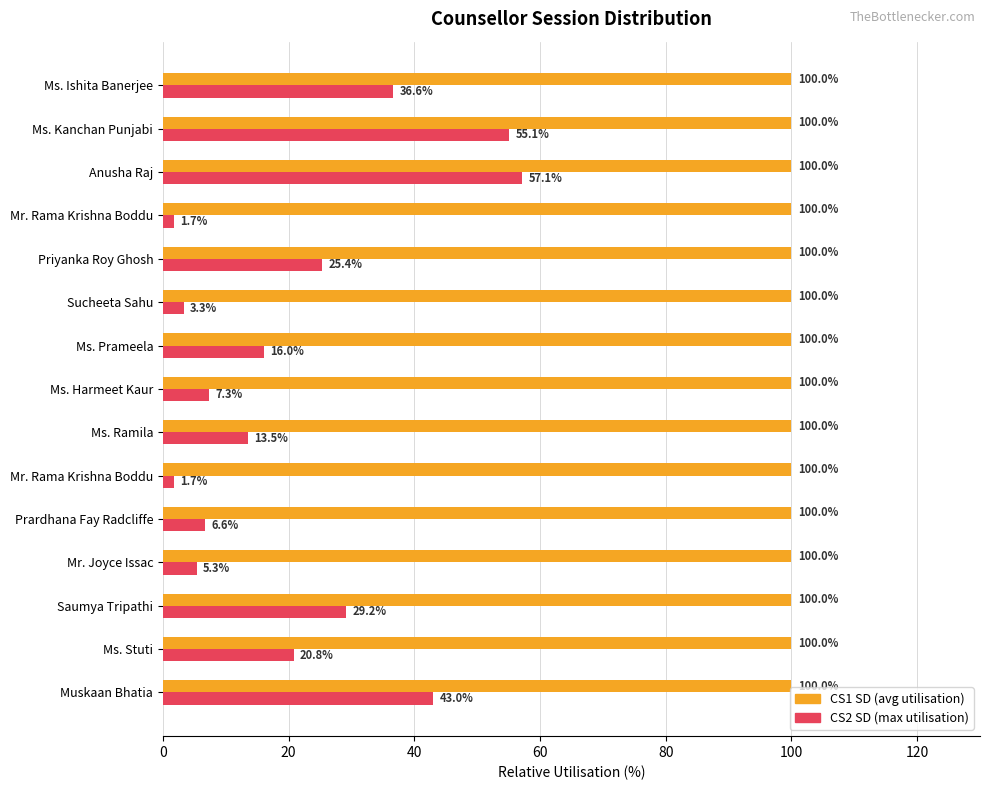

What is the value of the CS2 SD (max utilisation) bar at the 2nd from the left?

20.8